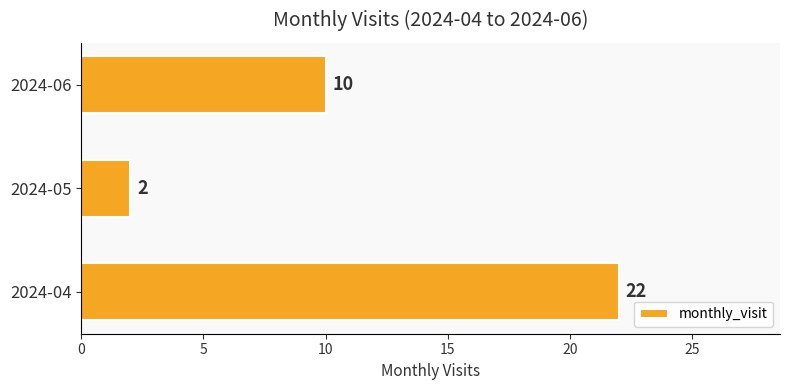

What is the minimum value shown in the chart?

2